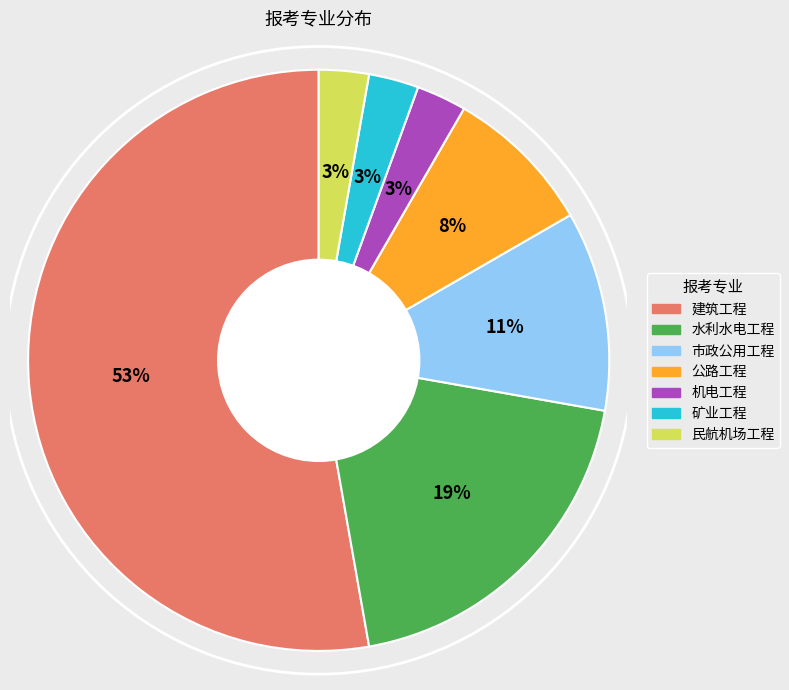

To the nearest percent, what portion does 水利水电工程 represent?

19%